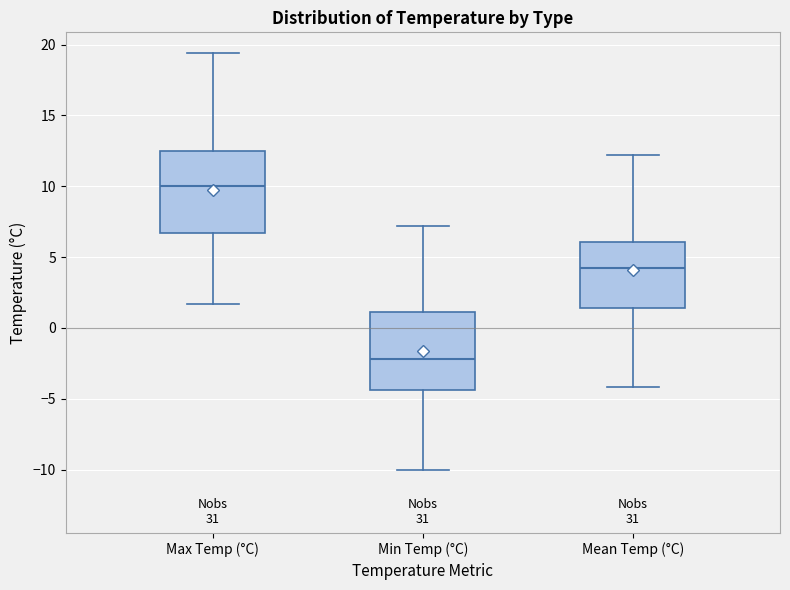

Where is the upper edge of the box for Min Temp (°C) on the y-axis? The values are not printed on the chart, so give them approximately, as read against the axis.

1.0